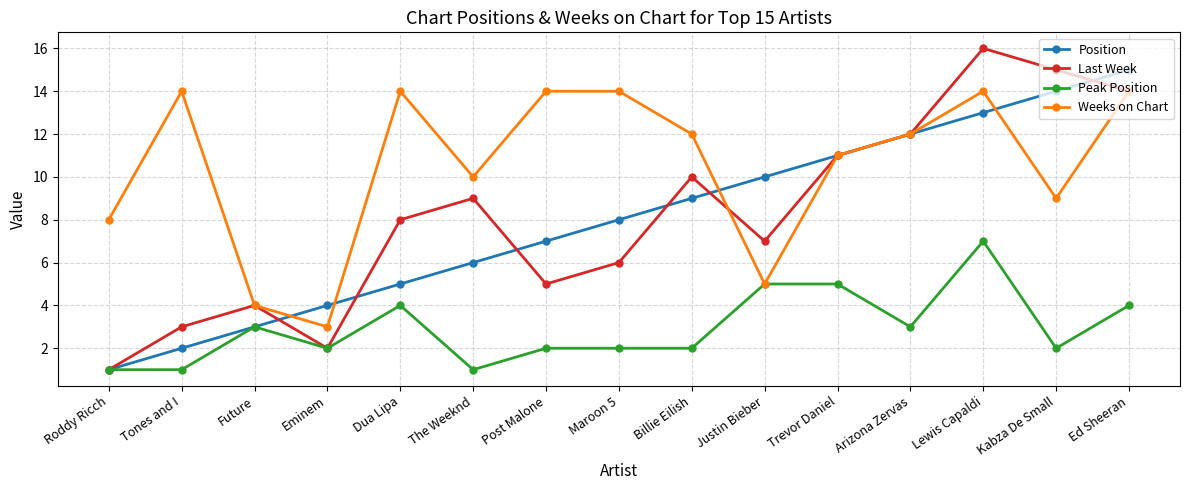

At which label does Weeks on Chart reach its minimum?

Eminem